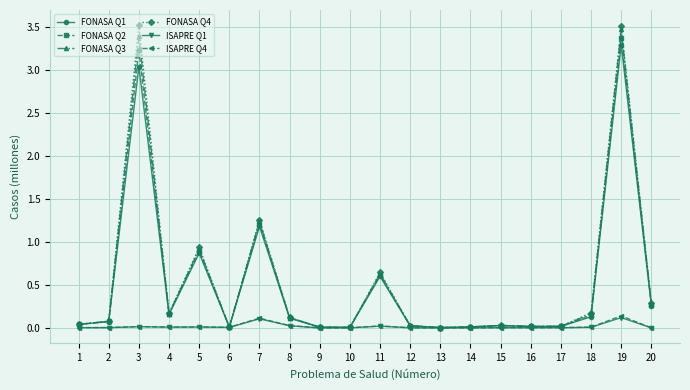

What is the maximum value shown in the chart?

3.5